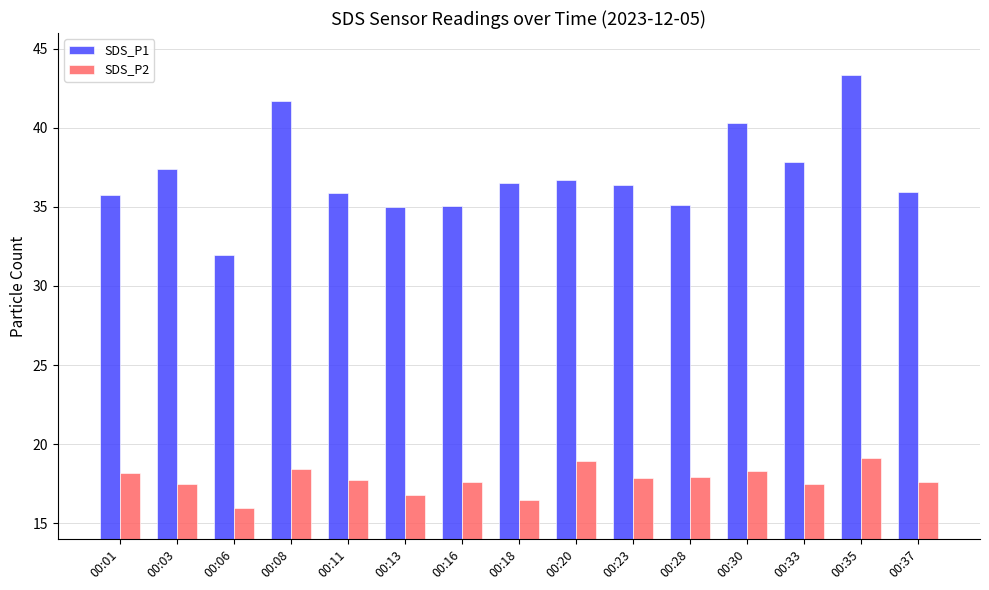

What are all the series names shown in the legend?

SDS_P1, SDS_P2